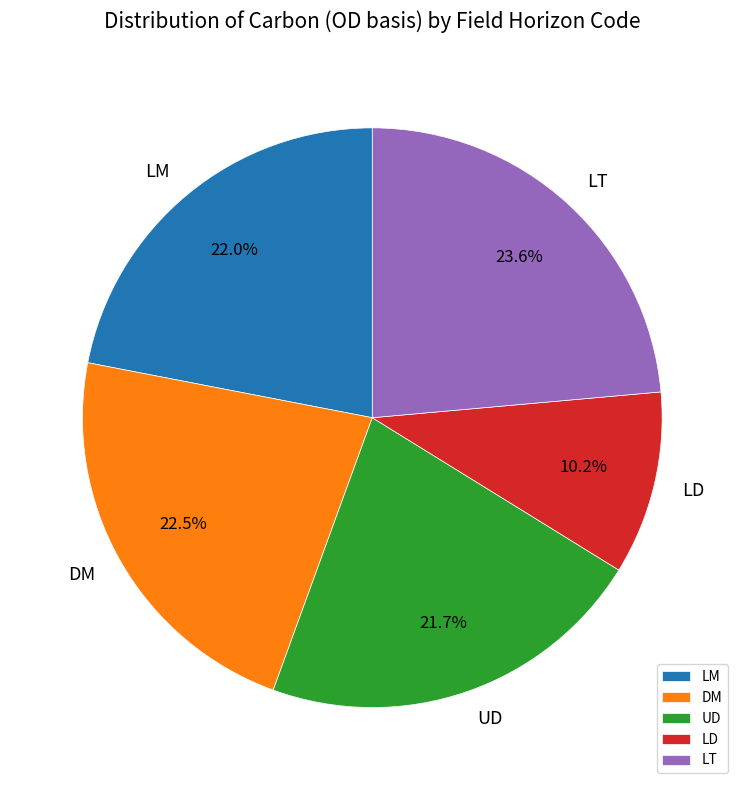

Count the number of slices in the pie.

5